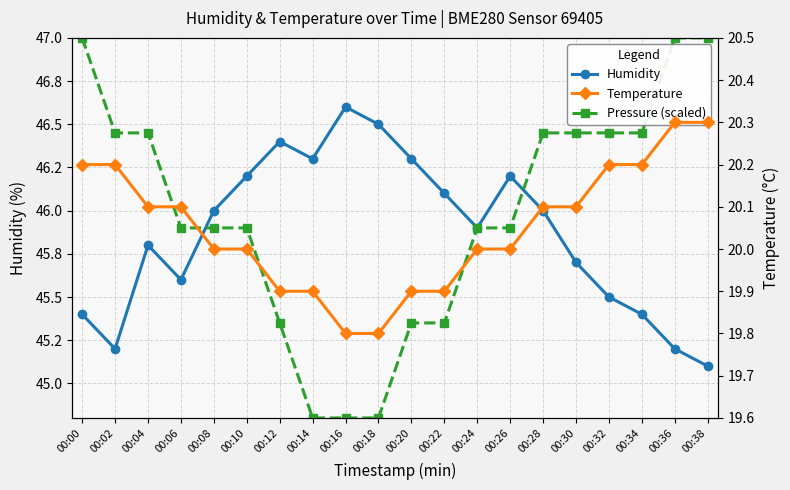

Which category has the lowest value in the Temperature series?

00:16